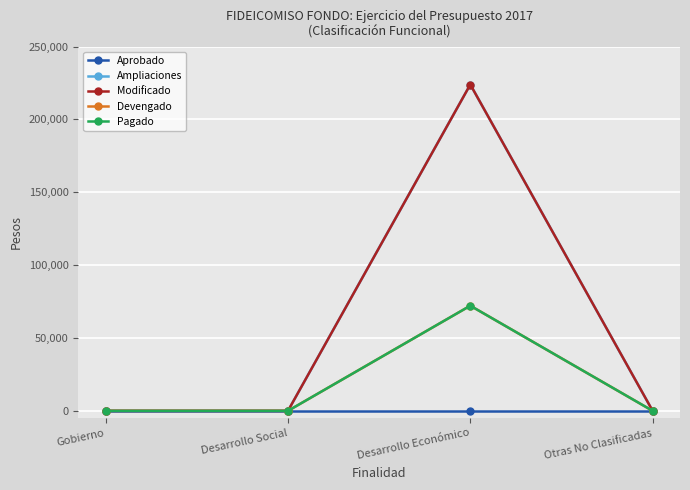

True or false: Modificado has a value of -131020.1 at Otras No Clasificadas.

False